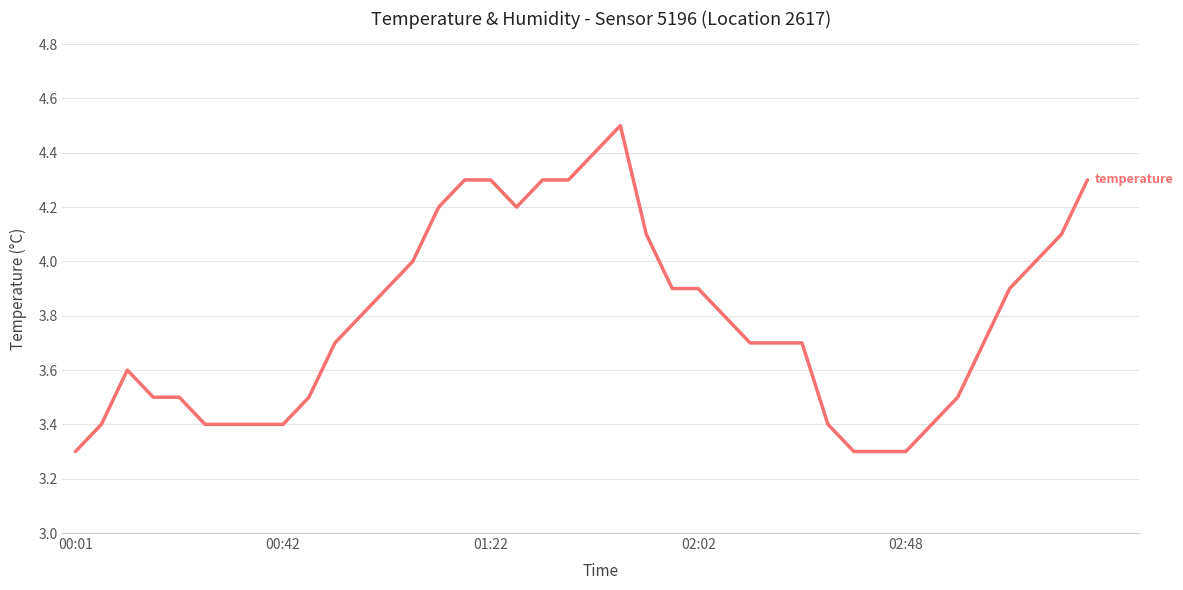

What is the difference between the maximum and minimum values?

1.2